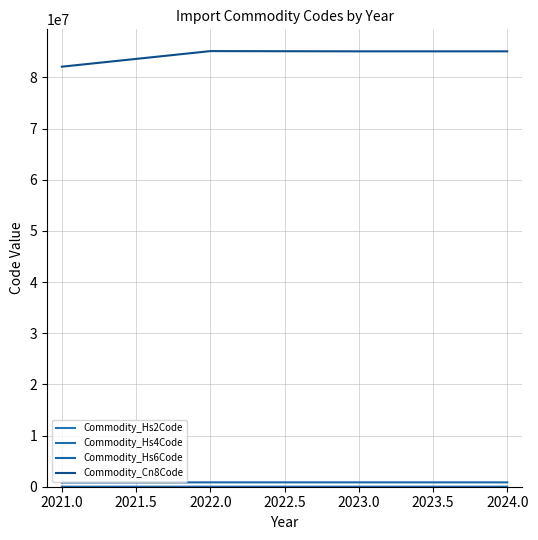

True or false: Commodity_Hs4Code has more than 2 interior local peaks.

False